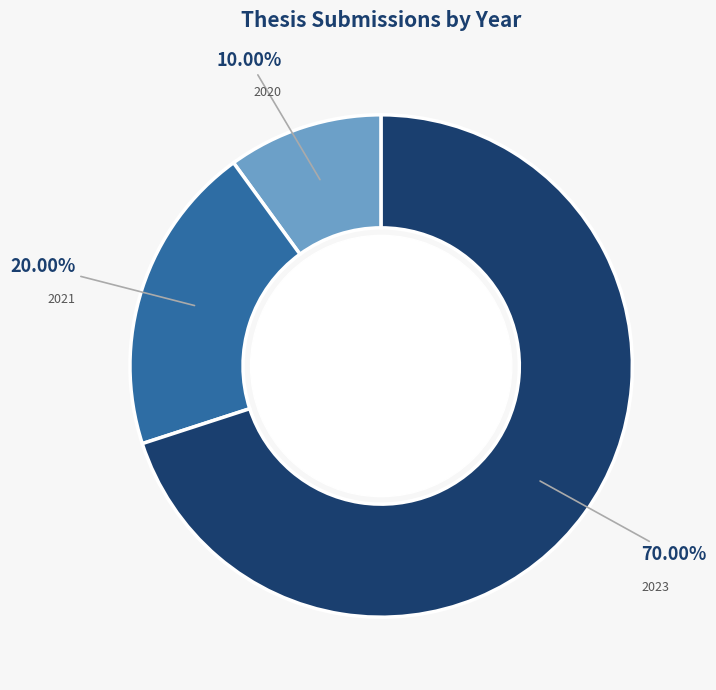

Is there a majority slice in this chart?

Yes